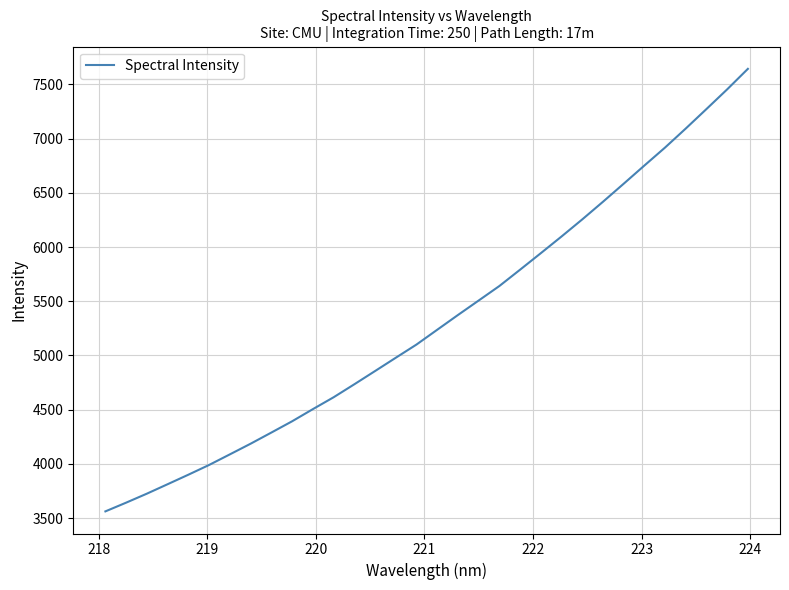

What is the maximum value shown in the chart?

7643.8